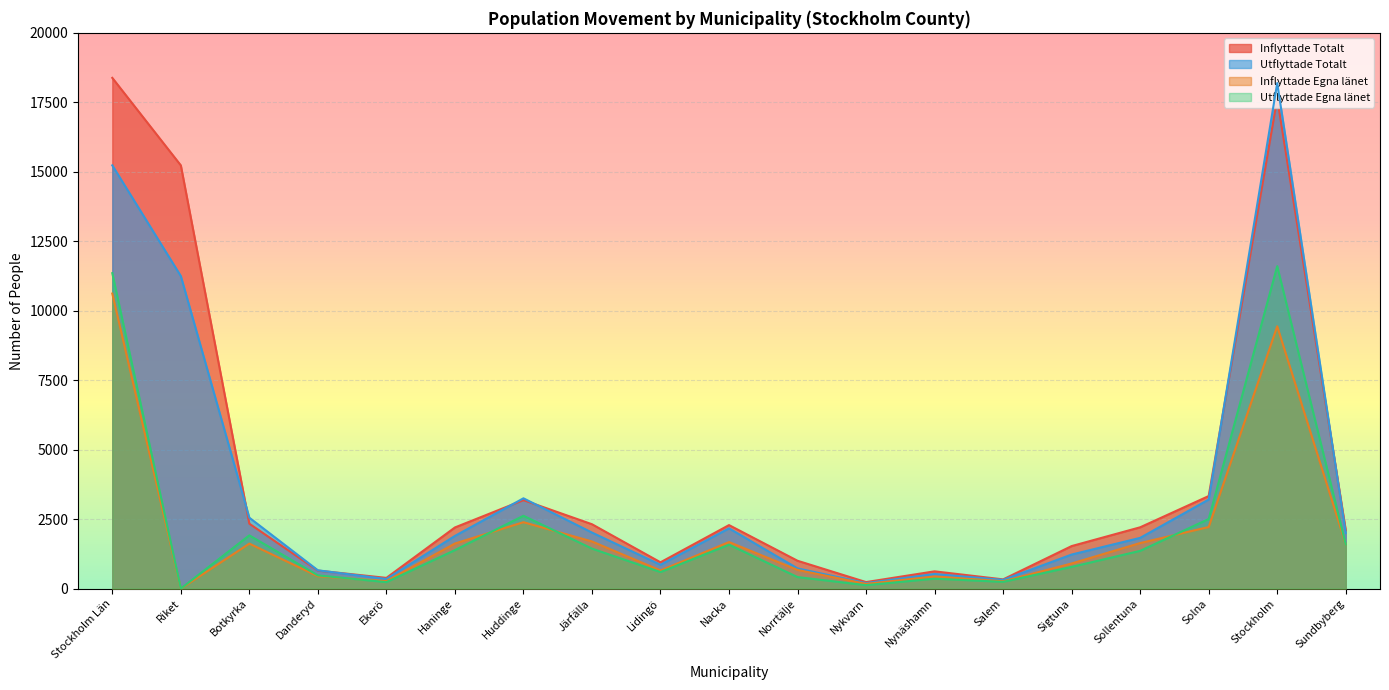

List the labels in order of Utflyttade Egna länet value, largest first.

Stockholm, Stockholm Län, Huddinge, Solna, Botkyrka, Sundbyberg, Nacka, Järfälla, Haninge, Sollentuna, Sigtuna, Lidingö, Danderyd, Norrtälje, Nynäshamn, Salem, Ekerö, Nykvarn, Riket